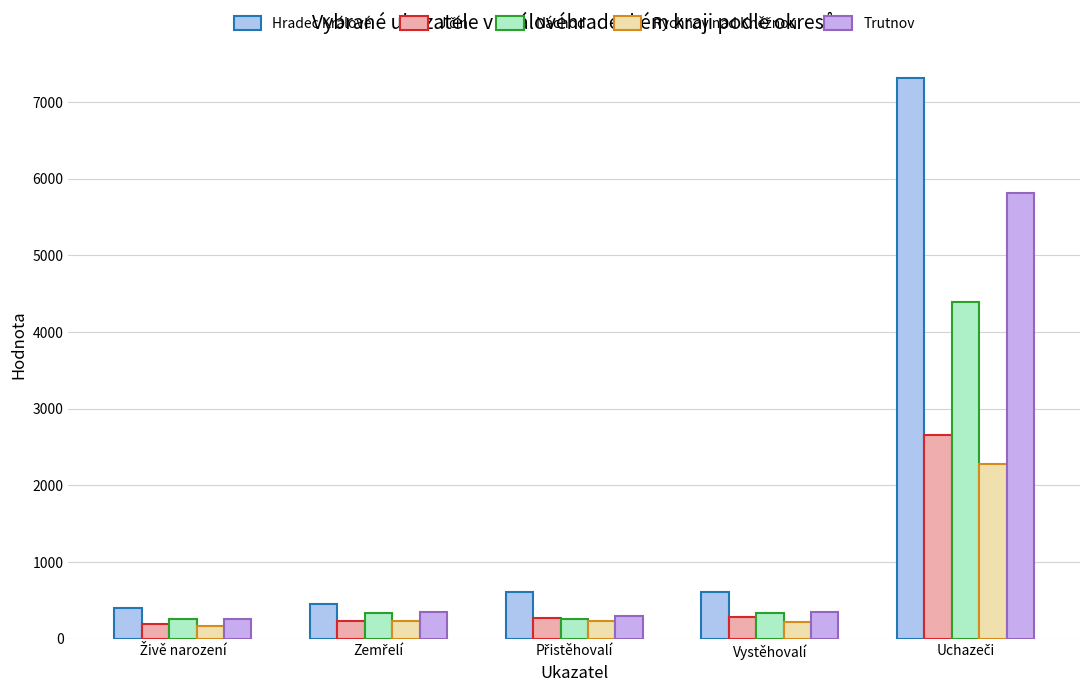

How many bars are there in total?

25